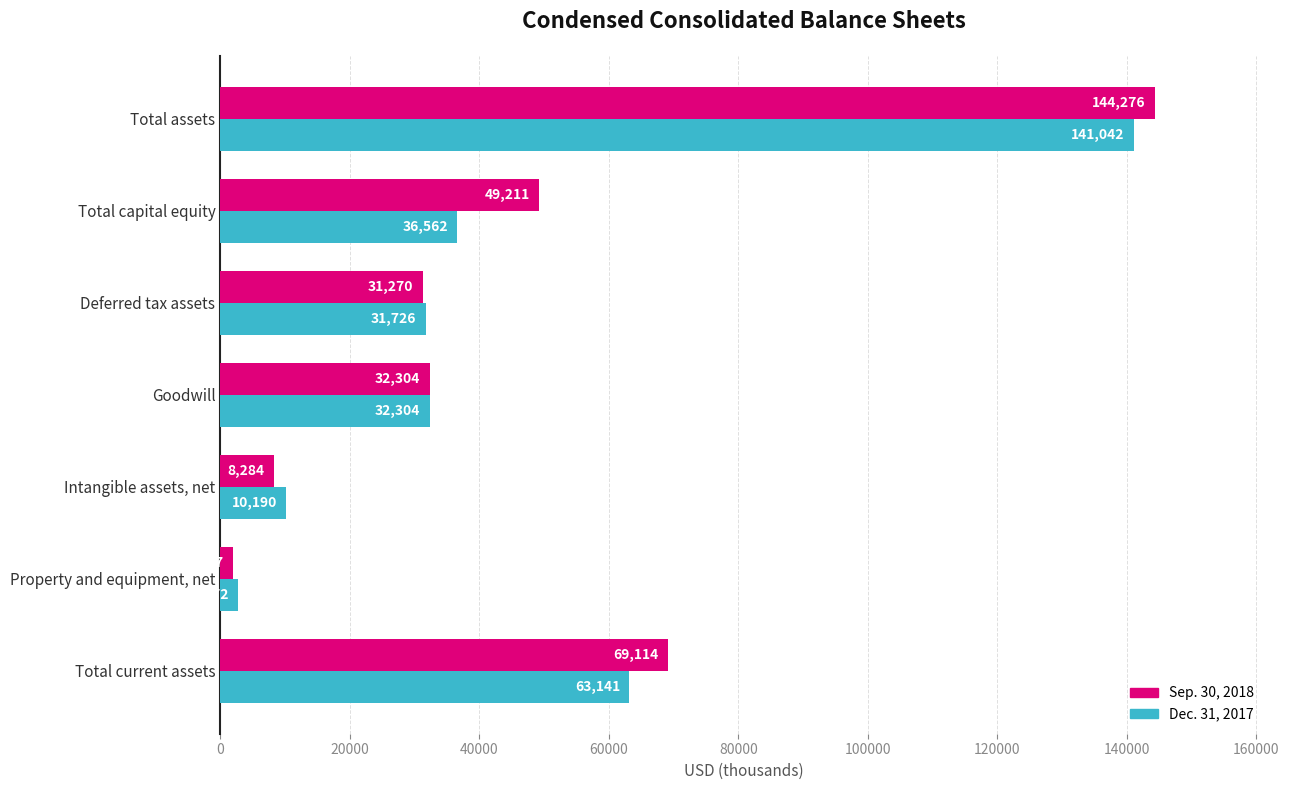

What is the lowest value of the Sep. 30, 2018 series?

1997